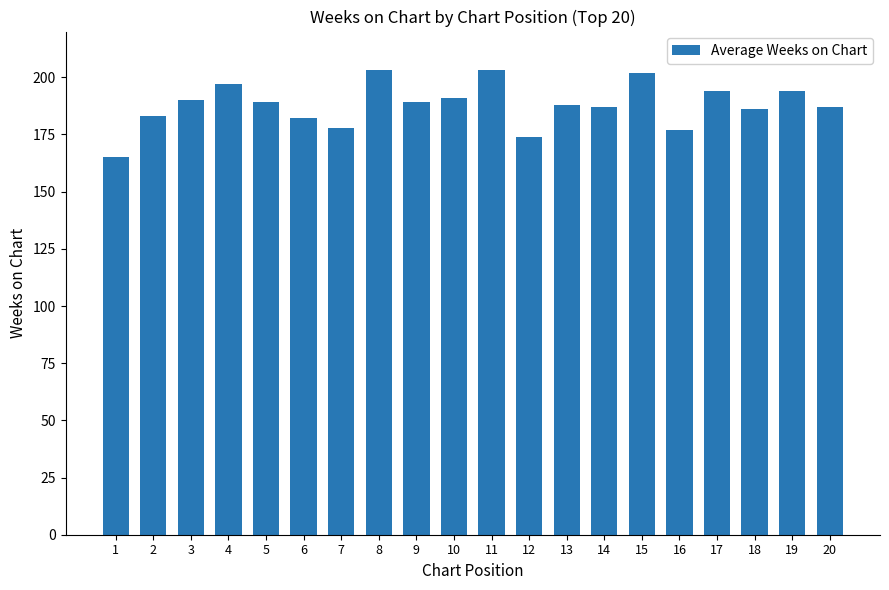

What is the value of the 2nd bar from the left?

183